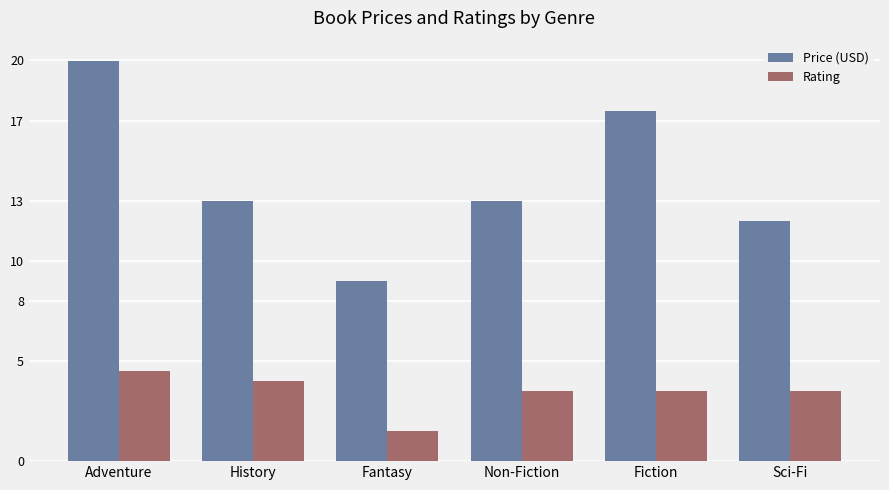

What is the value of the Price (USD) bar at the 3rd from the left?

9.0